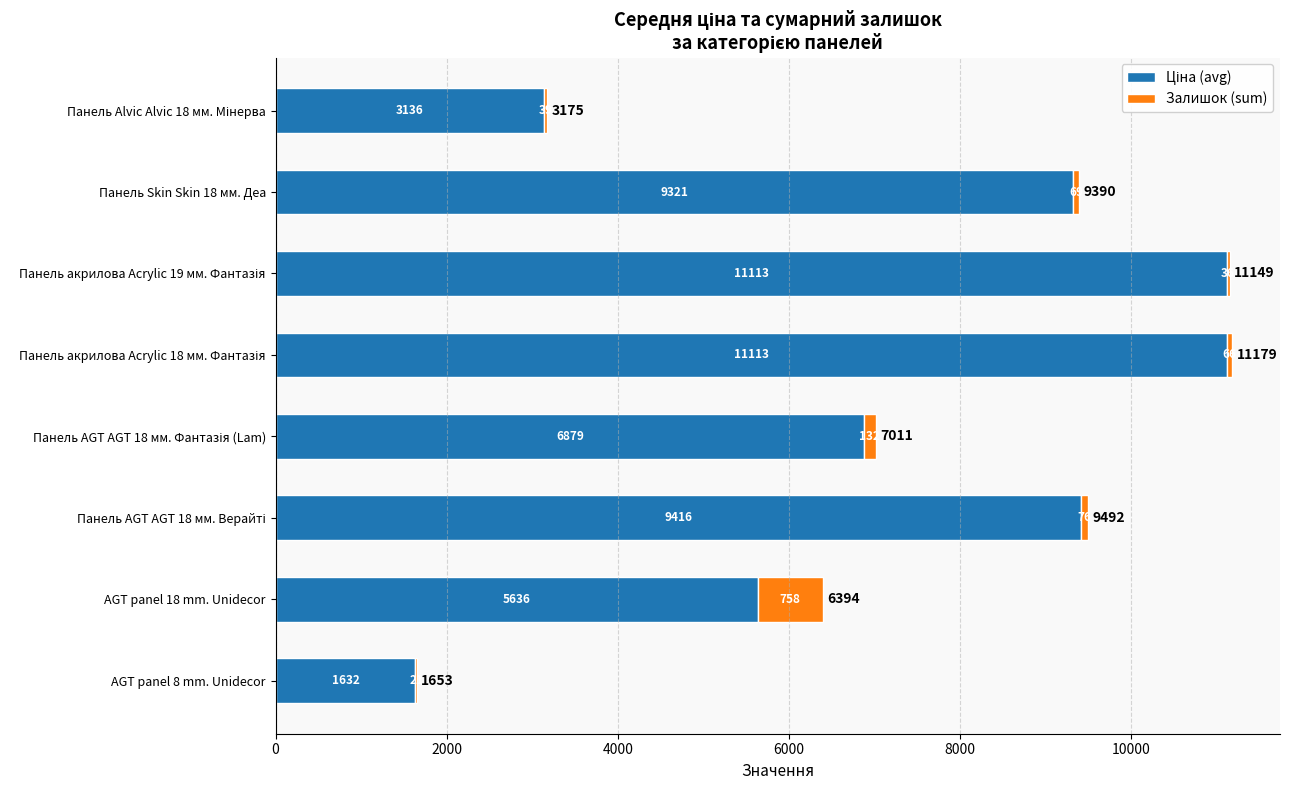

How many data points does each series have?

8